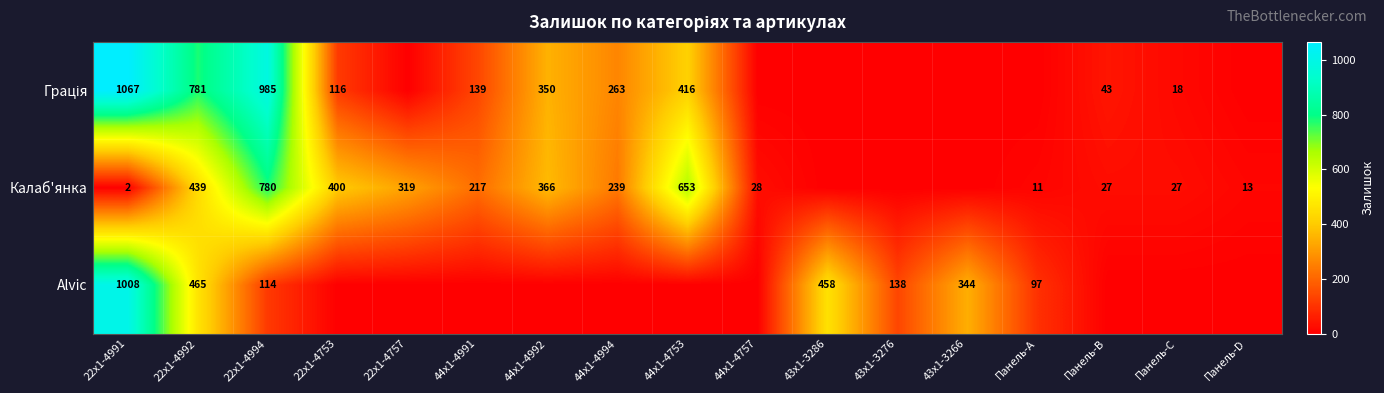

Is it true that Alvic equals 49 at 43x1-3276?

False